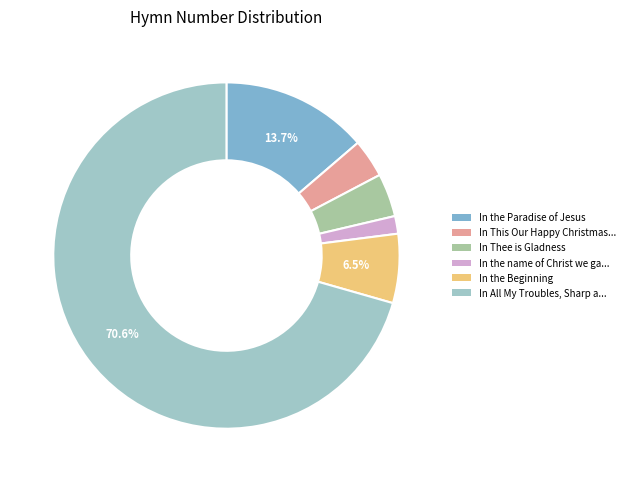

Is there any slice that represents more than half of the pie?

Yes